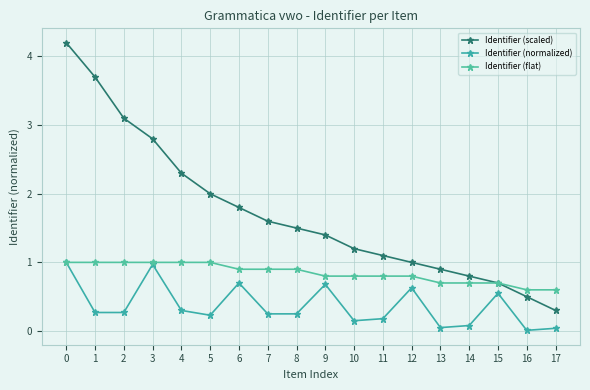

Is this an area chart (filled region under the line)?

No